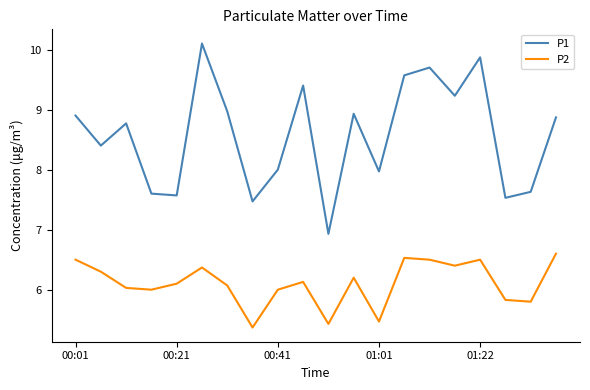

What is the highest value of the P1 series?

10.1